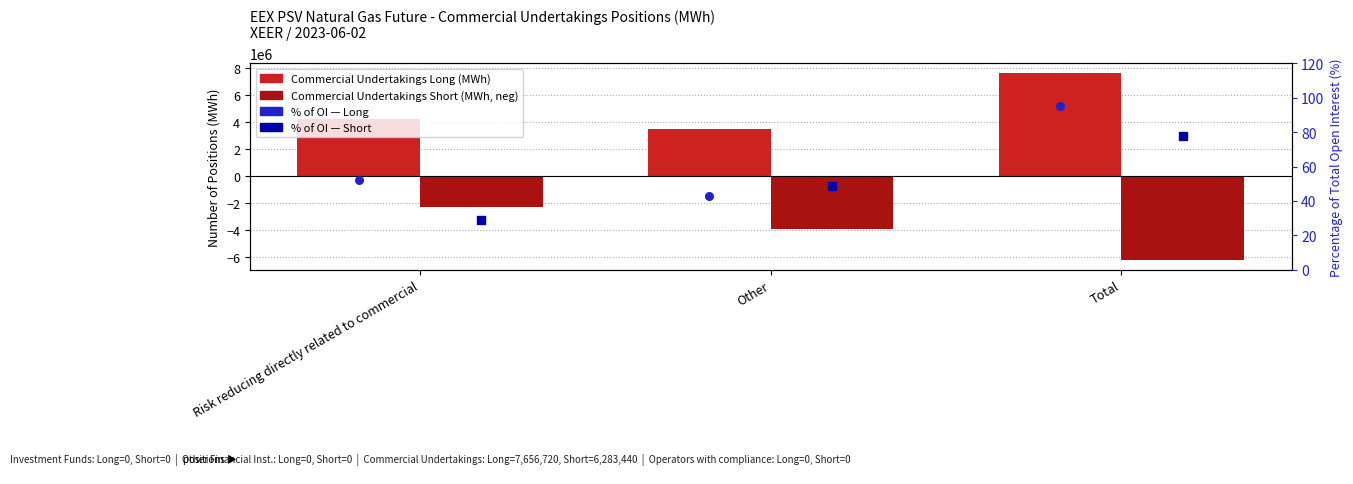

Is the value of Commercial Undertakings Long at Risk reducing directly related to commercial greater than the value of % Long at Total?

Yes